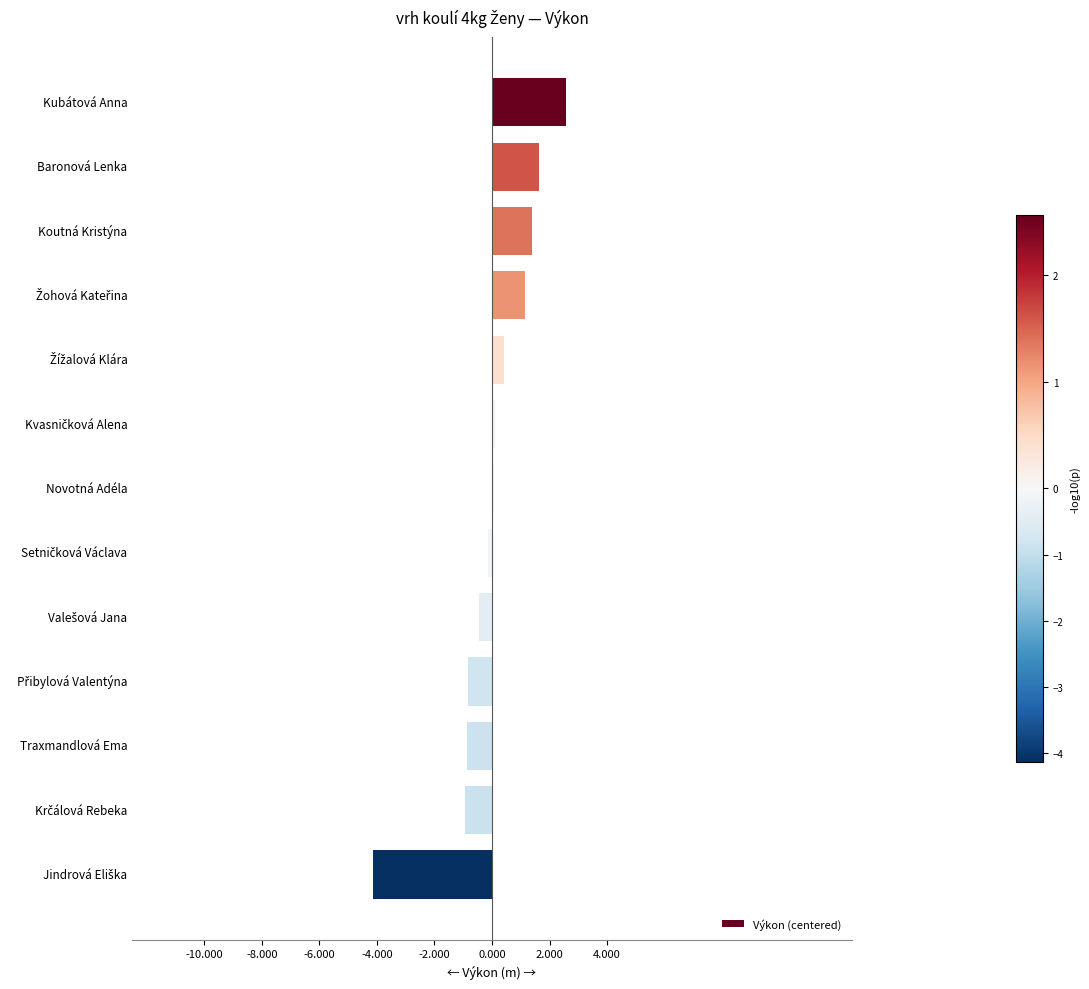

How many series are shown in this chart?

1